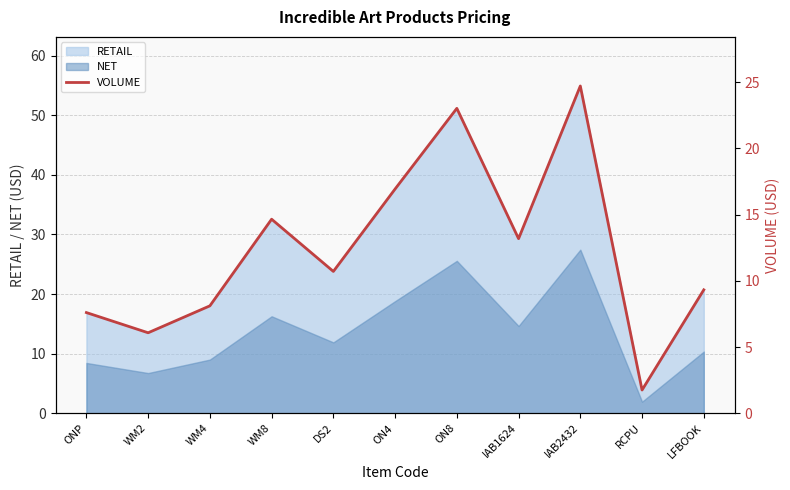

How many interior local peaks (higher than both neighbors) does the data have?

3